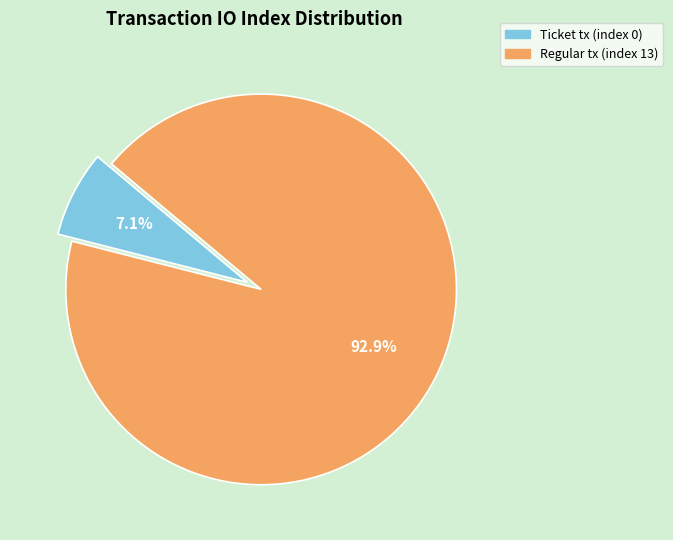

How many segments does this pie chart have?

2